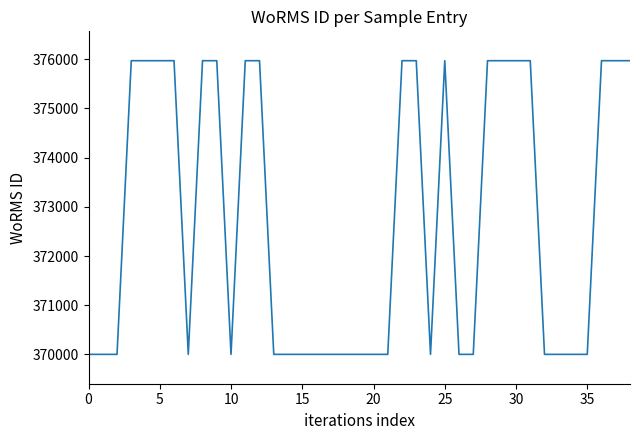

What is the minimum value shown in the chart?

370001